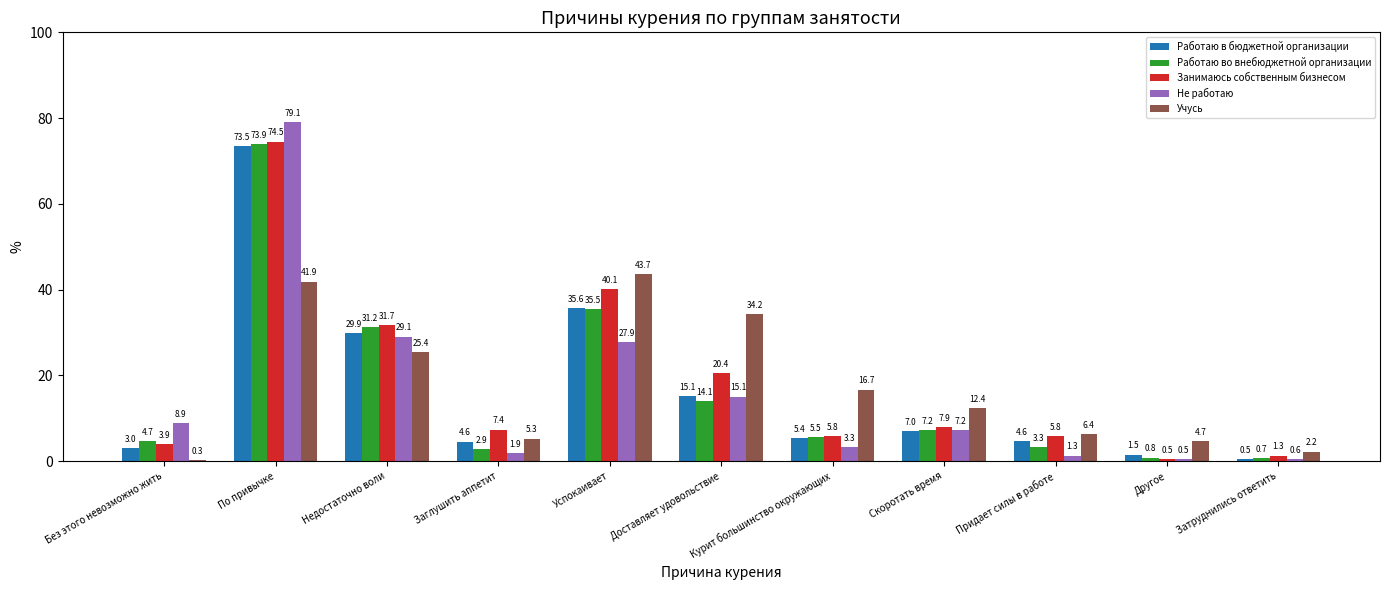

Between Недостаточно воли and Другое, which series saw the biggest shift?

Занимаюсь собственным бизнесом